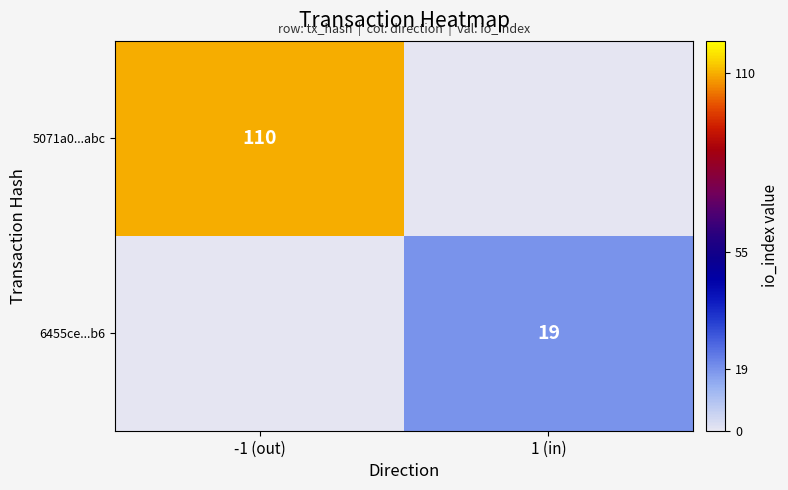

The 6455ce...b6 series shows 19 at 1 (in). True or false?

True